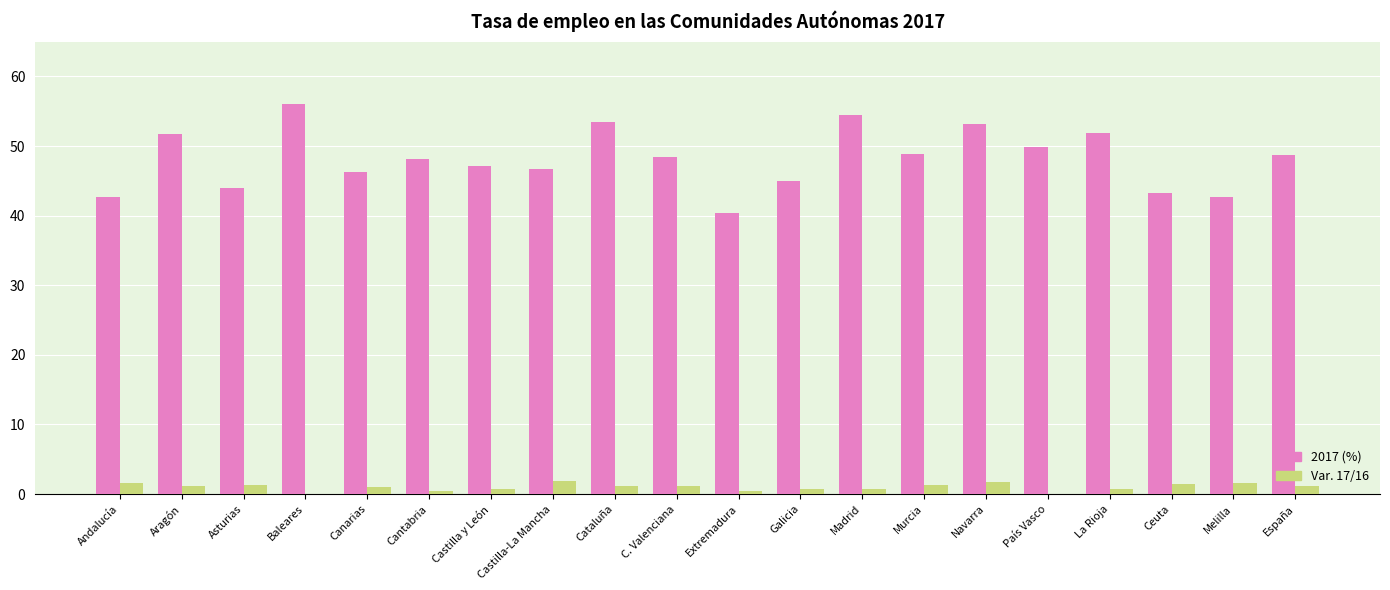

Is it true that 2017 (%) equals 51.9 at La Rioja?

True